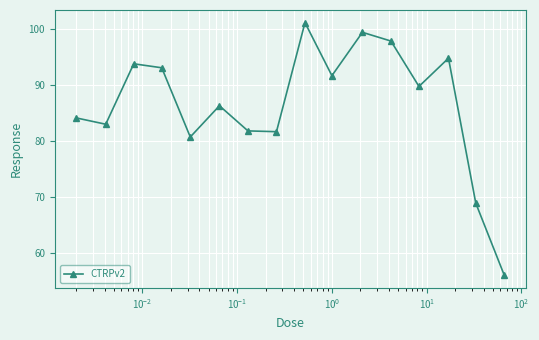

What is the value of the 2nd point from the left?

83.0